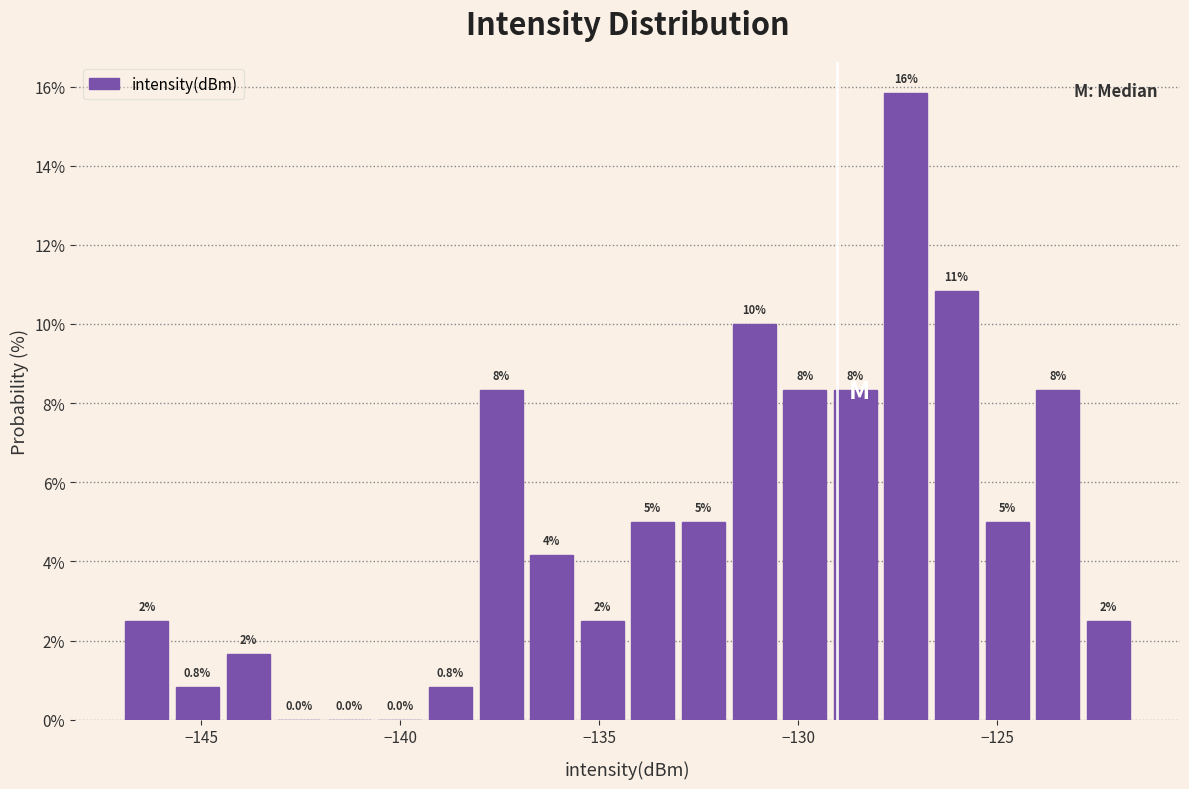

Around what value on the x-axis is the tallest bar? Give the approximate position of its centre, as read against the axis.

-127.5